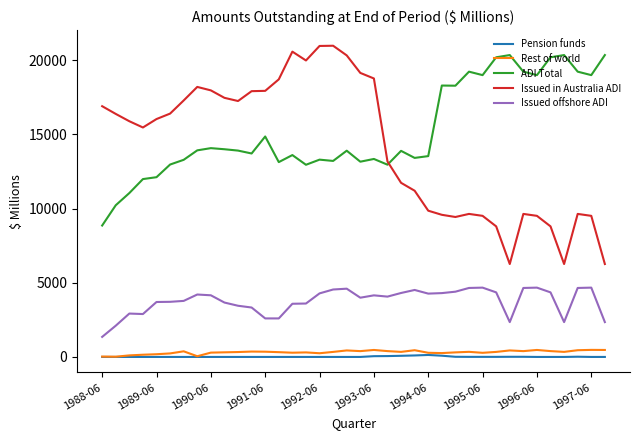

What is the lowest value of the Issued offshore ADI series?

1351